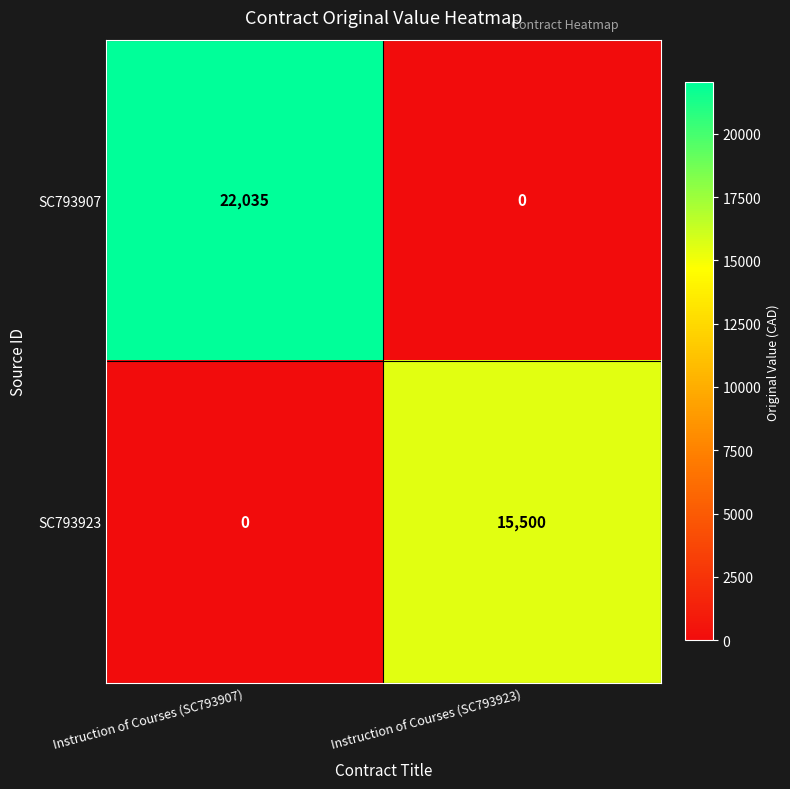

What is the greatest value displayed?

22035